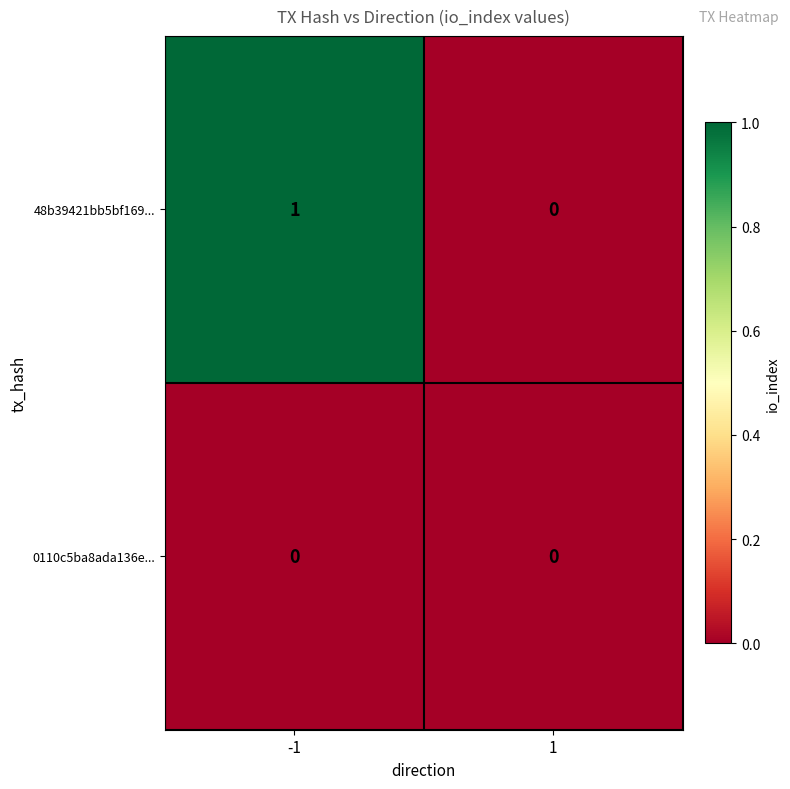

How many positive values does the 48b39421bb5bf169... series have?

1